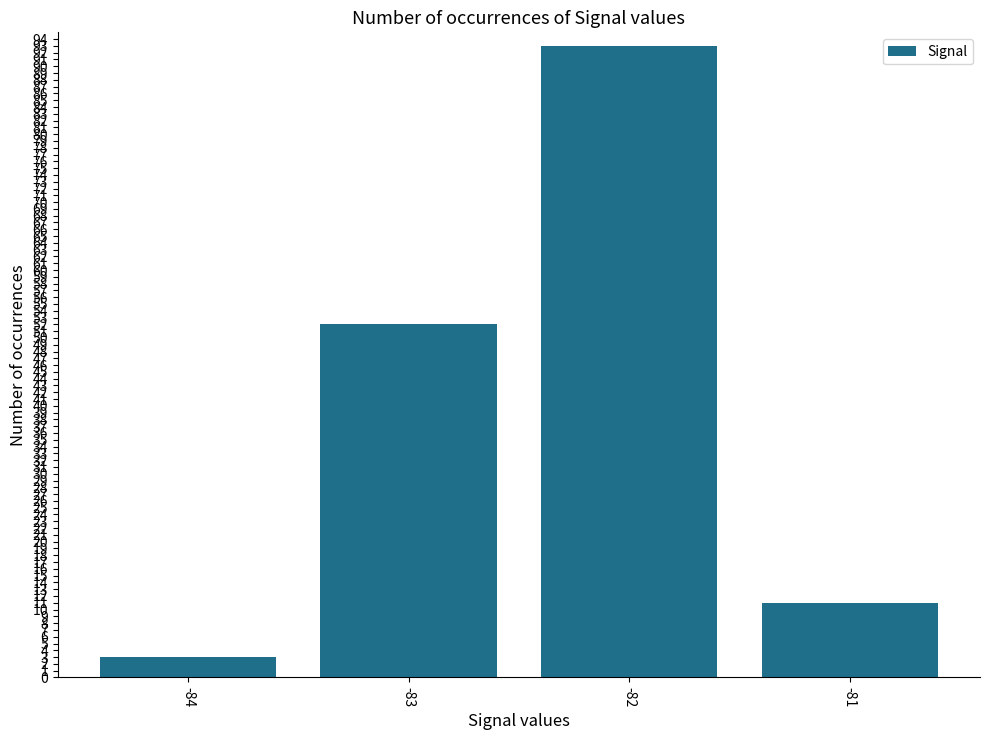

How many bars are there in total?

4